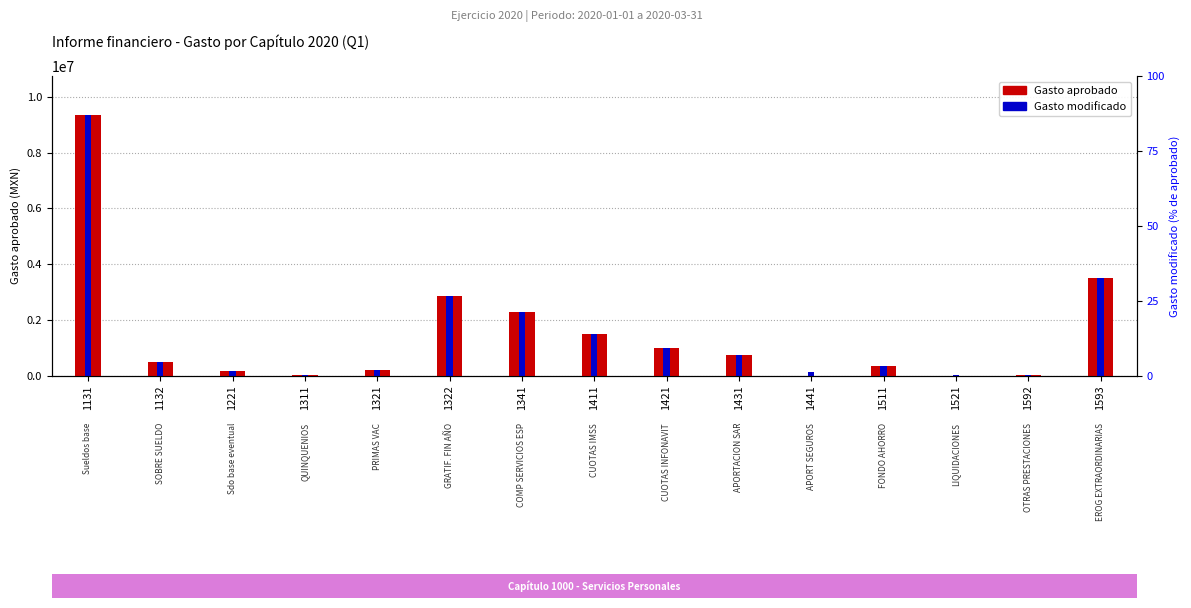

What is the highest value of the Gasto modificado series?

9340000.0